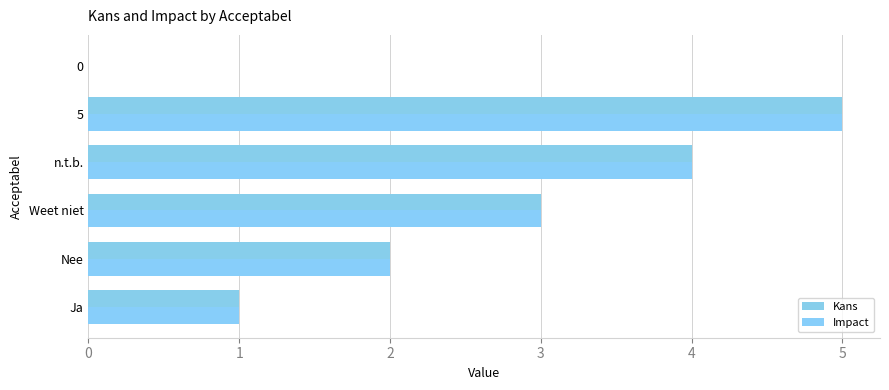

How many values in Kans are above zero?

5